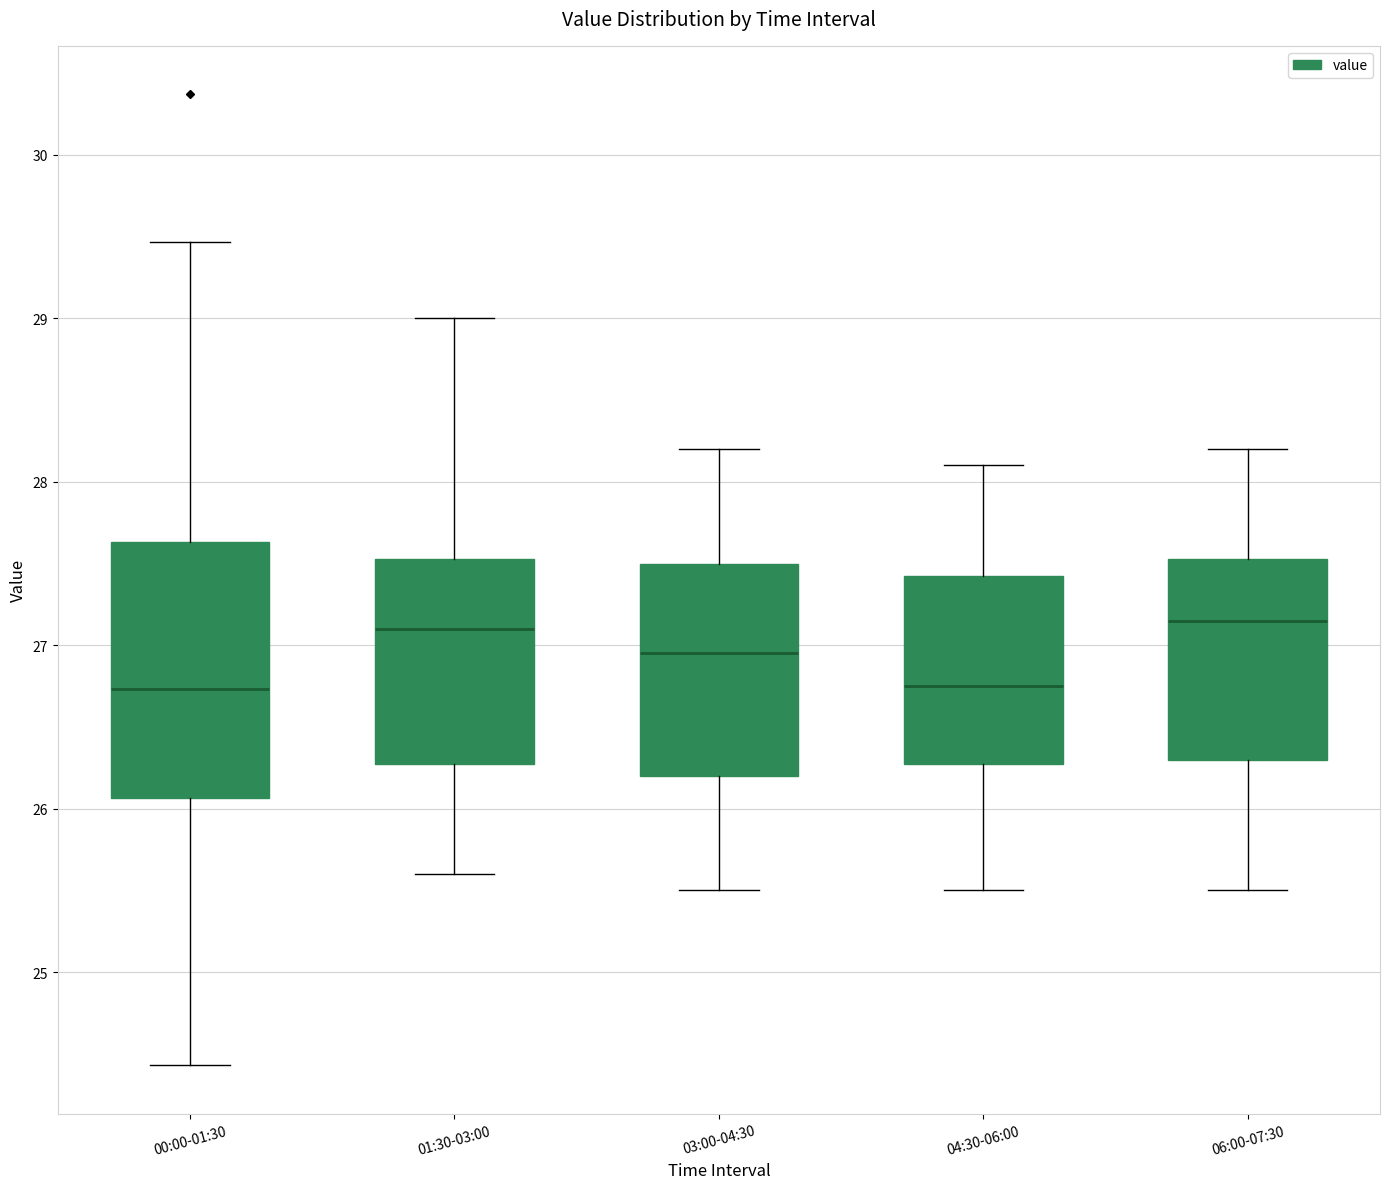

Reading left to right, transcribe this box plot: for each box, give where its median line is, the range the box spans, and where its two whiskers end, as read against the y-axis. The values are not printed on the chart, so give them approximately, as read against the axis.

00:00-01:30: median 26.7, box 26.1 to 27.6, whiskers 24.4 to 29.5
01:30-03:00: median 27.1, box 26.3 to 27.5, whiskers 25.6 to 29.0
03:00-04:30: median 27.0, box 26.2 to 27.5, whiskers 25.5 to 28.2
04:30-06:00: median 26.8, box 26.3 to 27.4, whiskers 25.5 to 28.1
06:00-07:30: median 27.2, box 26.3 to 27.5, whiskers 25.5 to 28.2